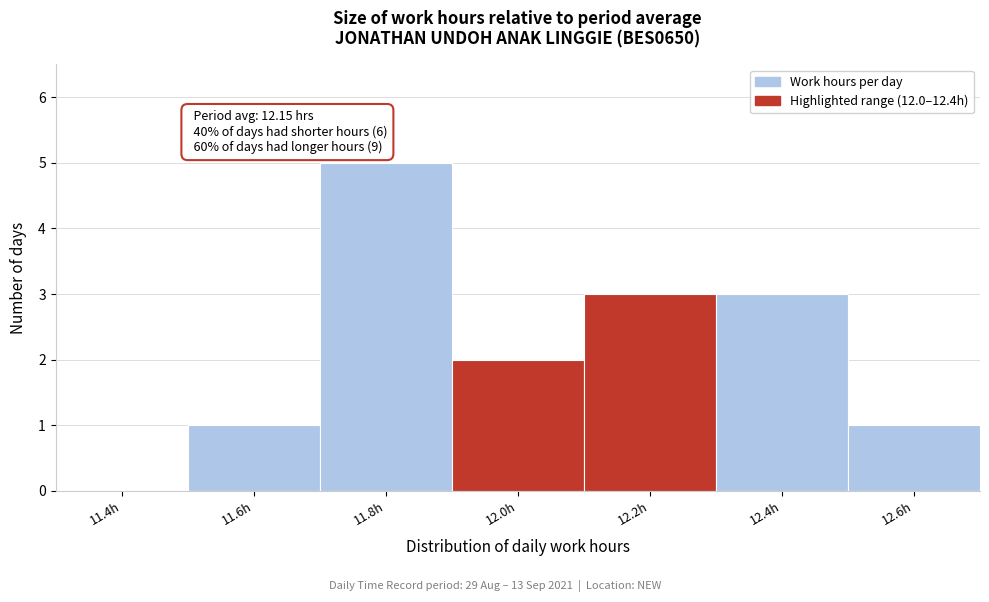

Reading right to left, transcribe all the data shown in this chart.

12.6h=1	12.4h=3	12.2h=3	12.0h=2	11.8h=5	11.6h=1	11.4h=0